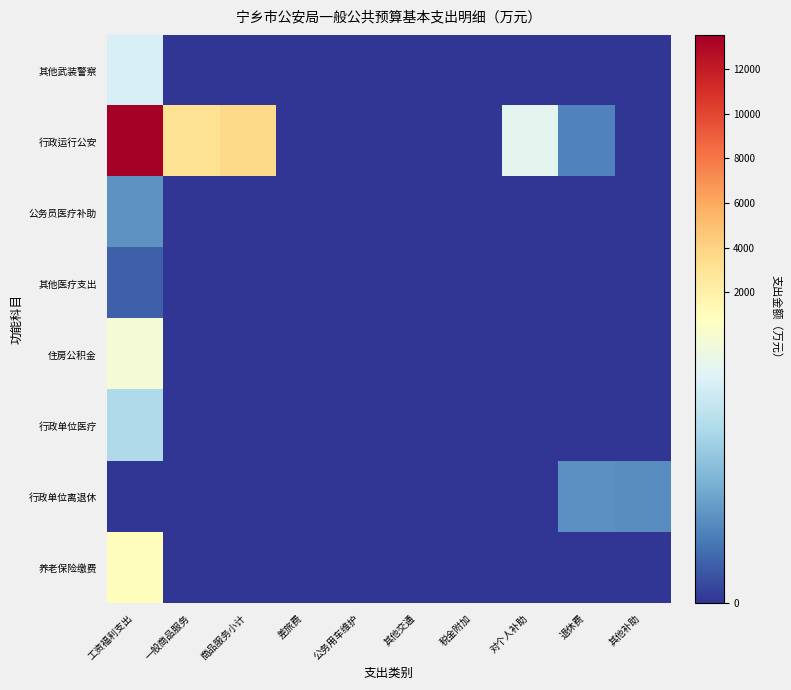

Which series has the largest range (max minus min)?

行政运行公安